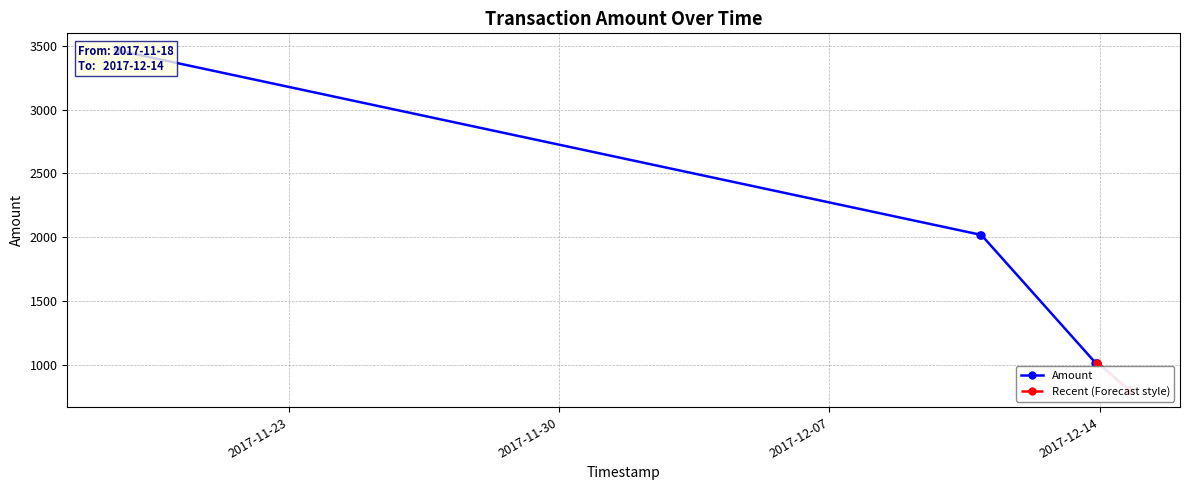

Reading left to right, extract all data points from this chart.

3463.9	3462.9	2019.4	2018.4	1018.0	1017.0	803.0	802.0